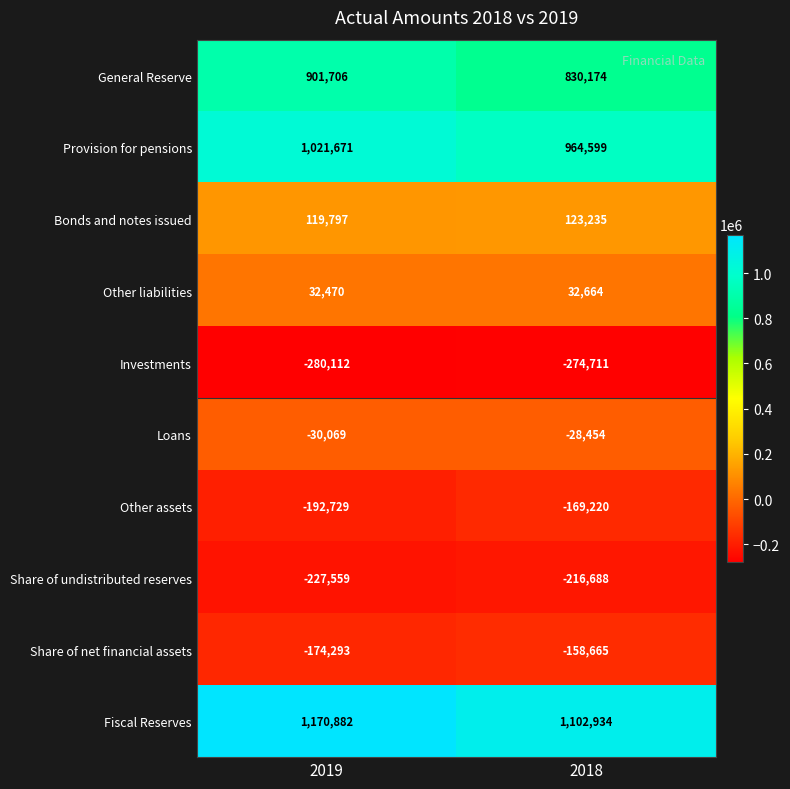

The value of Loans at 2018 is -28454. True or false?

True